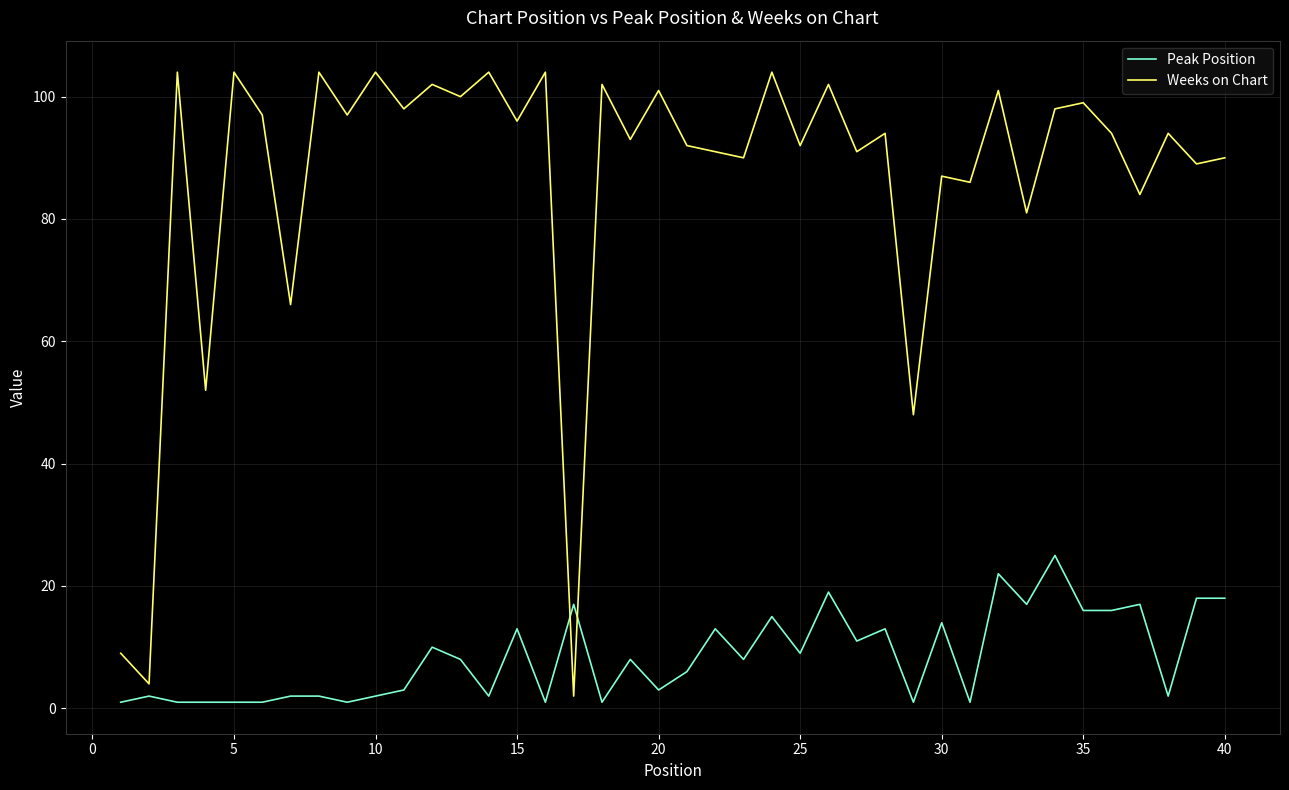

Which series ends up on top after the final intersection of Weeks on Chart and Peak Position?

Weeks on Chart